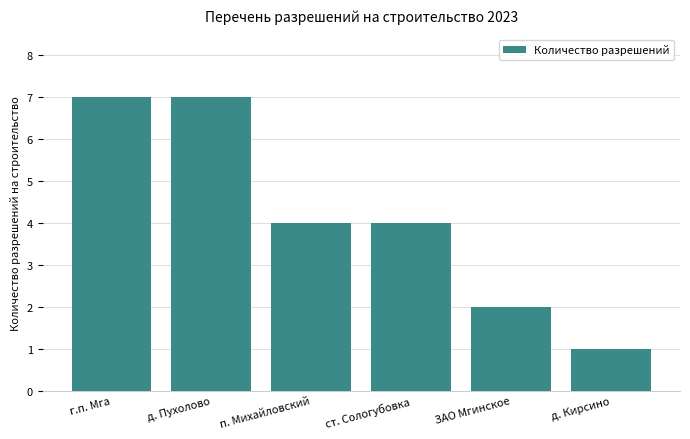

What is the ratio of the value at ст. Сологубовка to the value at д. Пухолово?

0.6